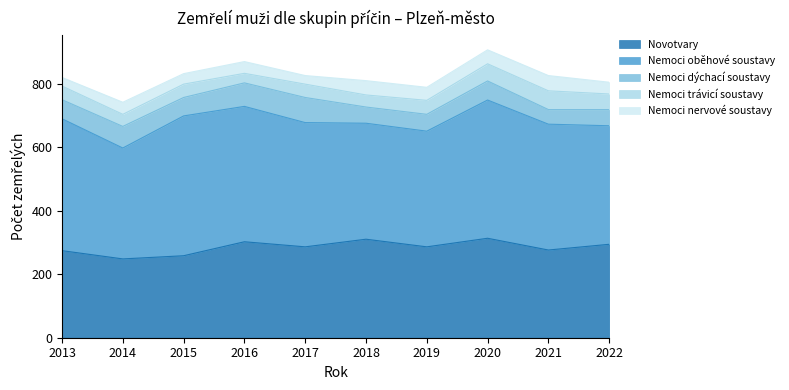

What is the difference between the maximum and minimum values in the Nemoci dýchací soustavy series?

33